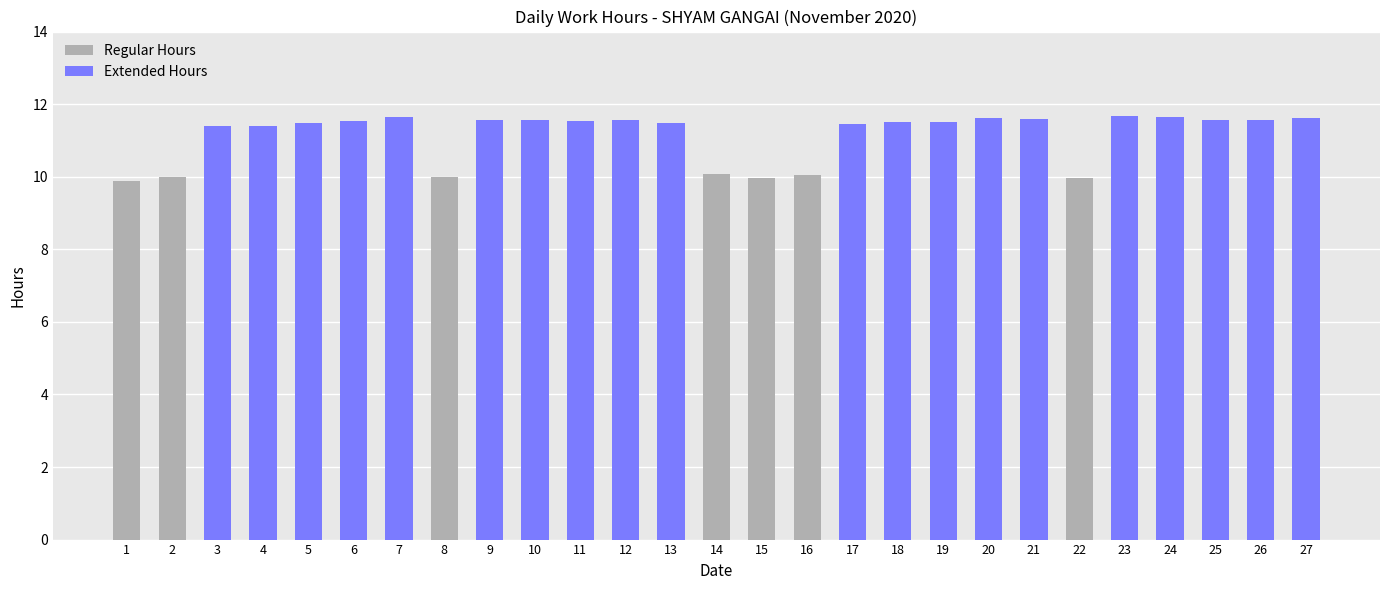

List the labels in order of value, smallest first.

1, 15, 22, 2, 8, 16, 14, 4, 3, 17, 5, 13, 18, 19, 6, 11, 9, 12, 25, 26, 10, 21, 20, 27, 7, 24, 23